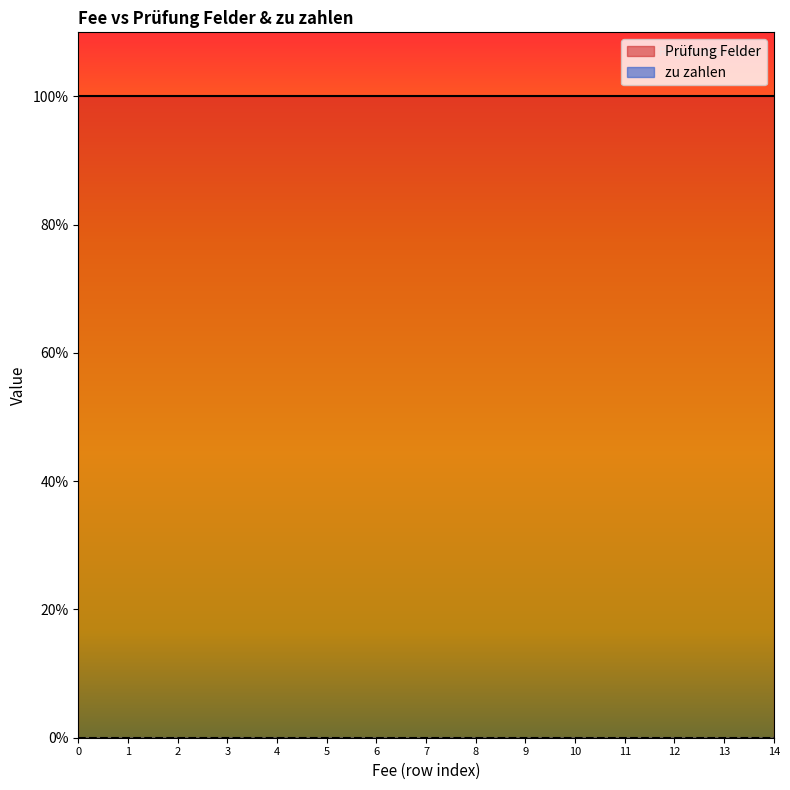

How many categories are shown in the chart?

15